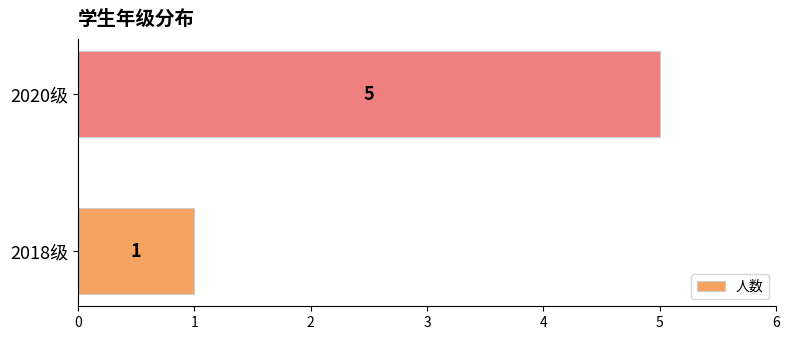

Is it true that the value at 2018级 is 1?

True